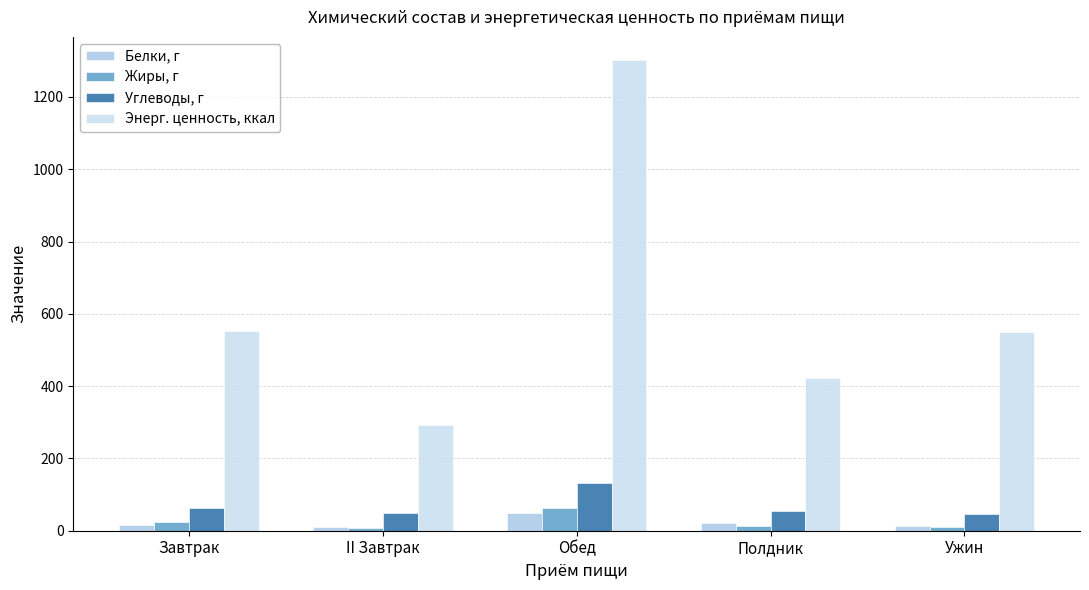

Which series has the largest total across all categories?

Энерг. ценность, ккал